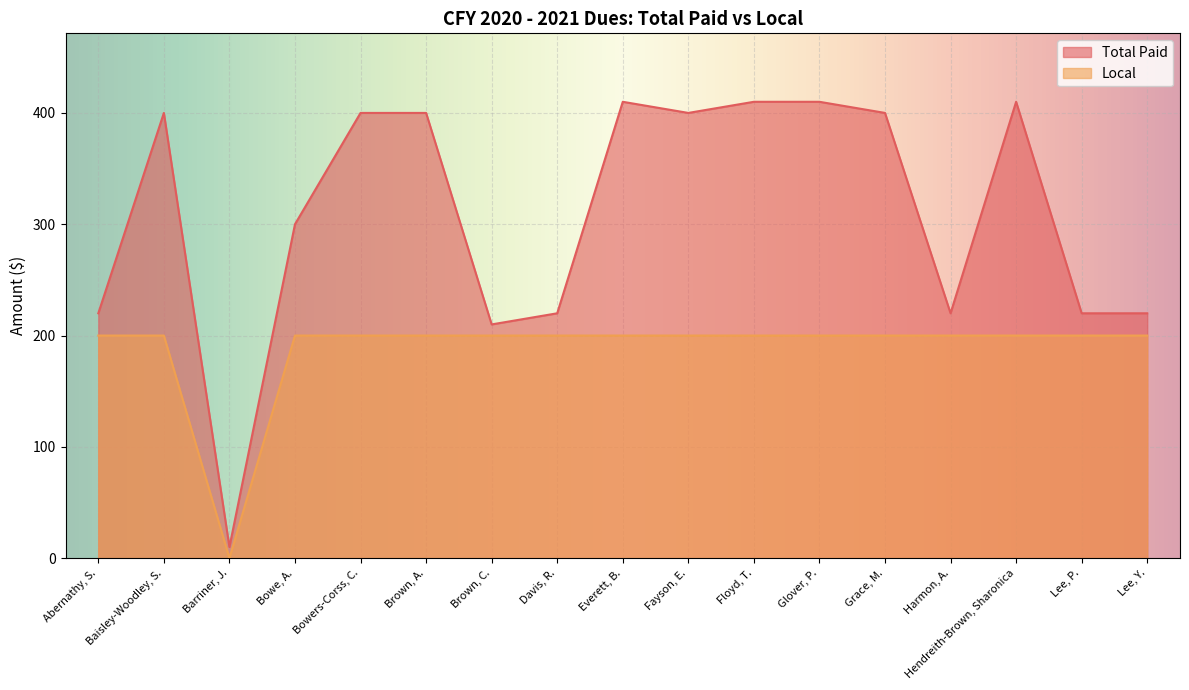

What position from the left is Everett, B.?

9